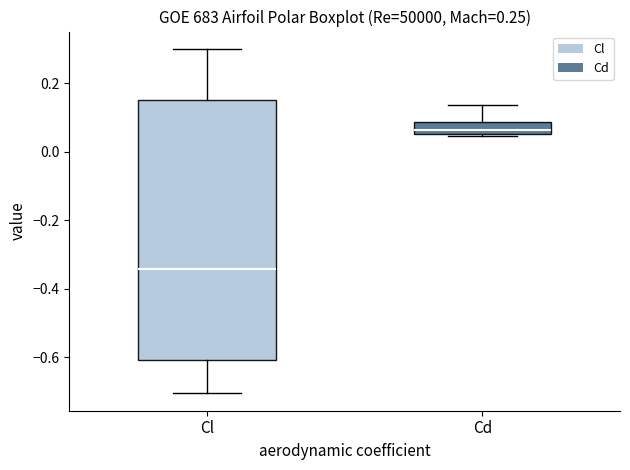

Reading left to right, read every box against the y-axis: the position of its median line, the range the box covers, and the ends of its whiskers. The values are not printed on the chart, so give them approximately, as read against the axis.

Cl: median -0.34, box -0.60 to 0.16, whiskers -0.70 to 0.30
Cd: median 0.06 (just above the box's lower edge), box 0.06 to 0.08, whiskers 0.04 to 0.14